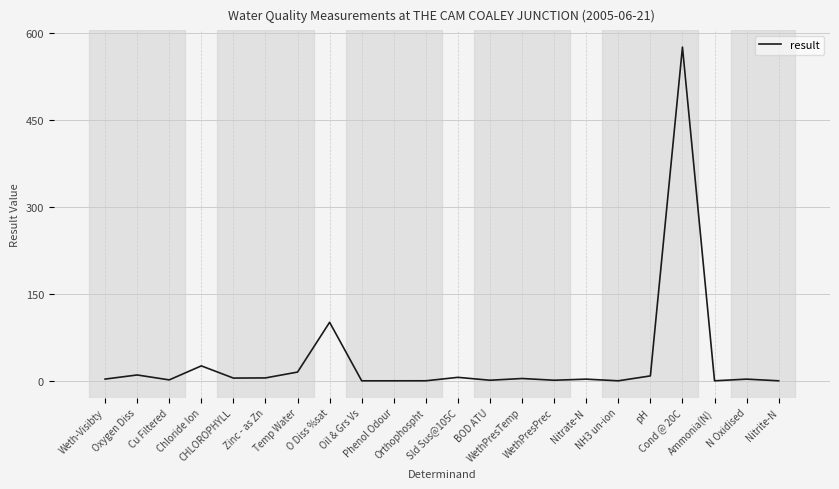

What is the maximum value shown in the chart?

576.0